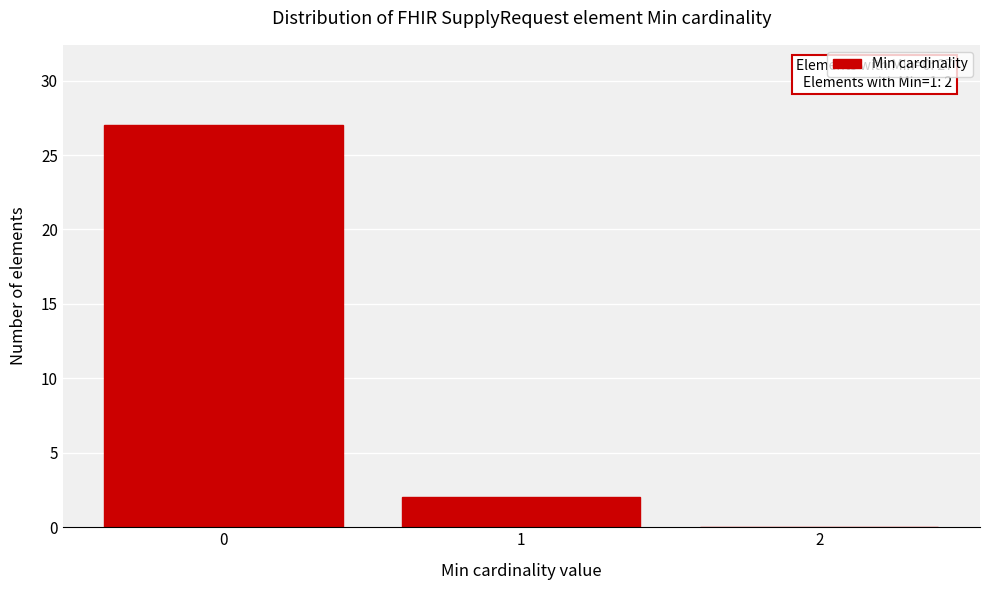

Reading left to right, what are all the values shown in this chart?

0=27	1=2	2=0